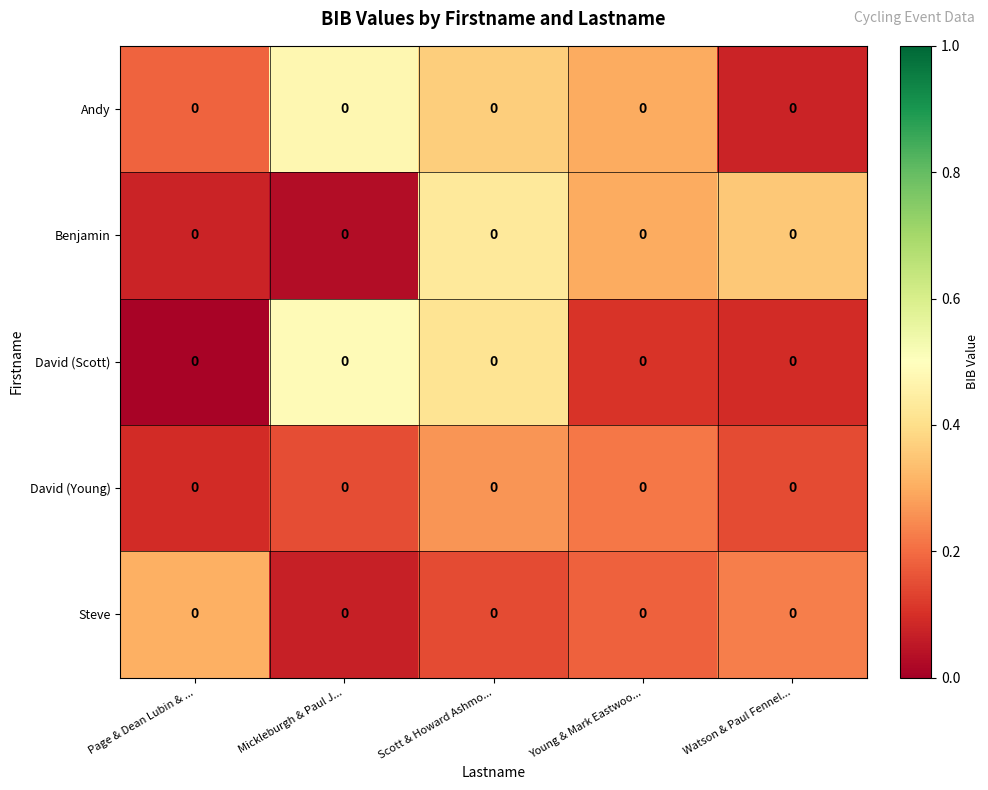

Rank the series at Scott & Howard Ashmo... from highest to lowest value.

Benjamin, David (Scott), Andy, David (Young), Steve